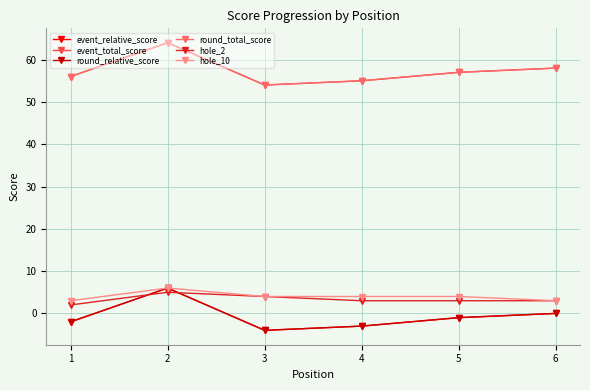

What are all the series names shown in the legend?

event_relative_score, event_total_score, round_relative_score, round_total_score, hole_2, hole_10